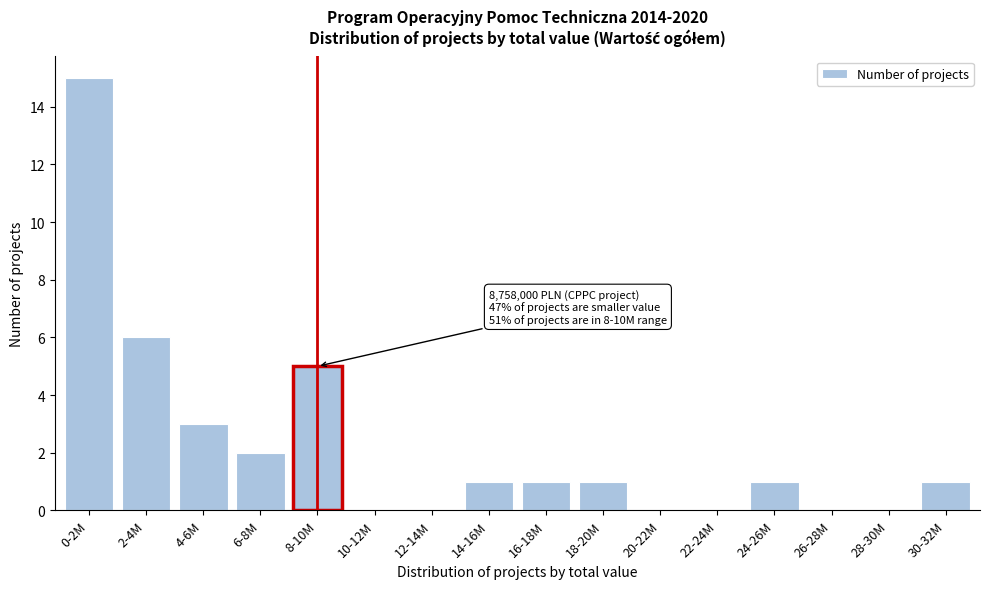

Reading right to left, extract all data points from this chart.

30-32M=1	28-30M=0	26-28M=0	24-26M=1	22-24M=0	20-22M=0	18-20M=1	16-18M=1	14-16M=1	12-14M=0	10-12M=0	8-10M=5	6-8M=2	4-6M=3	2-4M=6	0-2M=15